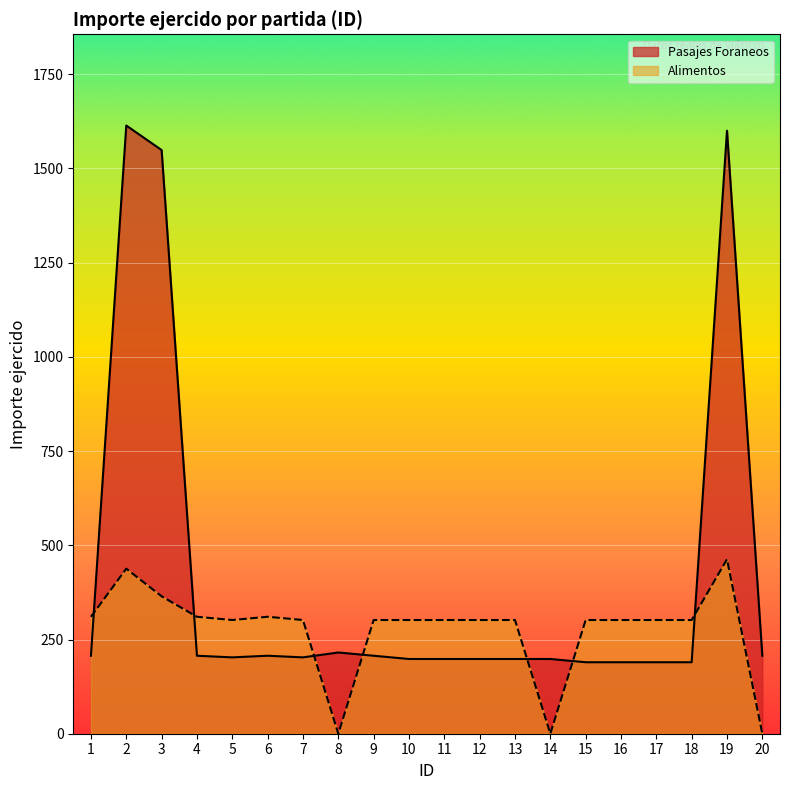

Read the Pasajes Foraneos value at 18.

189.7